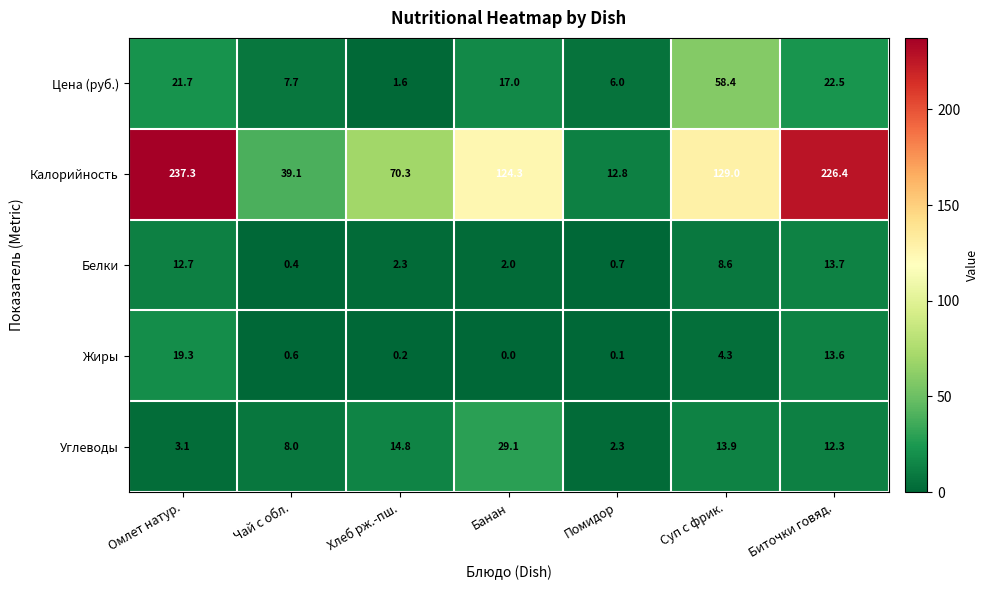

At which category does the chart reach its peak across all series?

Омлет натур.